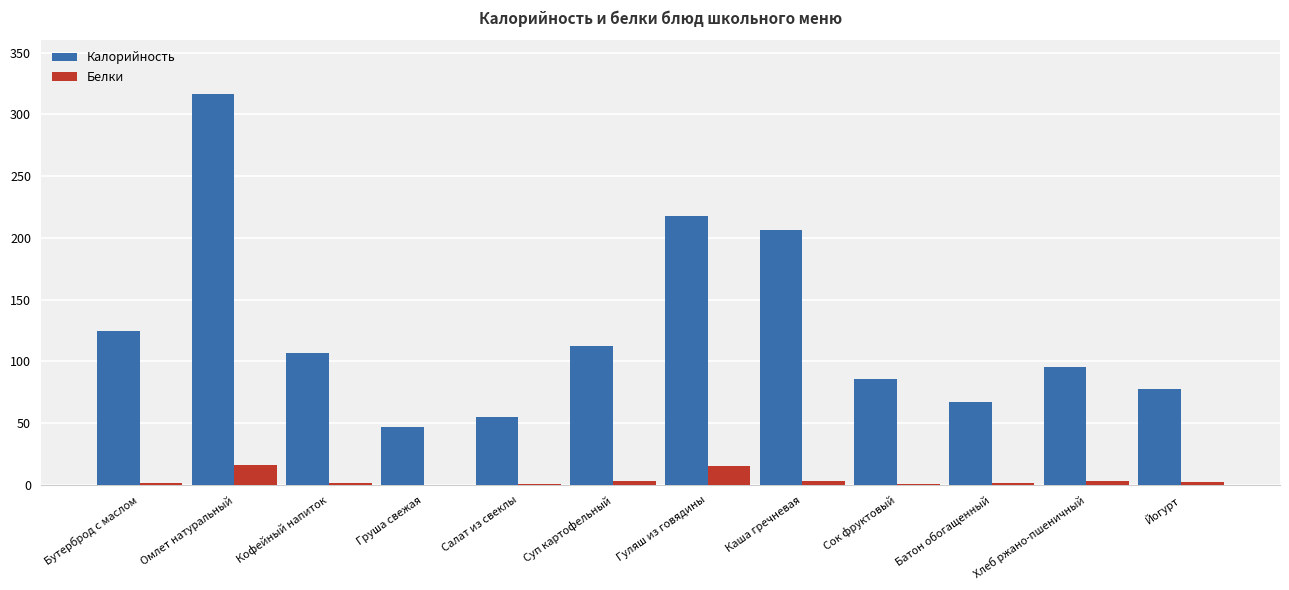

What is the spread (max minus min) of values at Хлеб ржано-пшеничный?

92.0